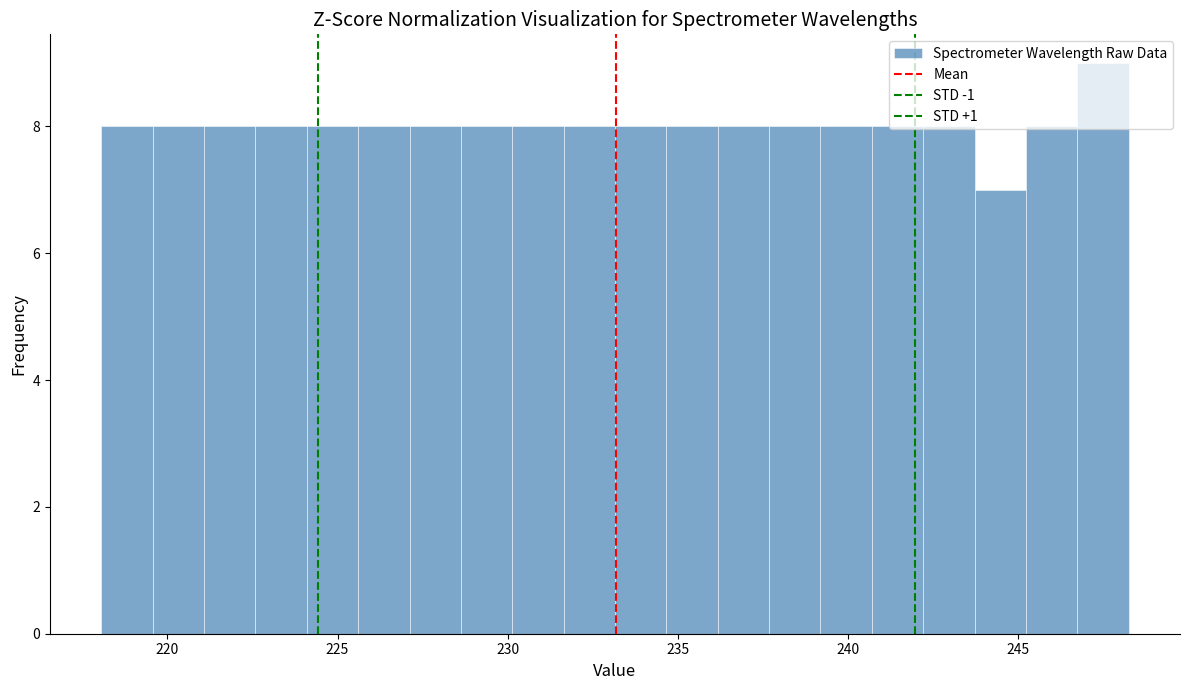

Around what value on the x-axis is the tallest bar? Give the approximate position of its centre, as read against the axis.

247.5